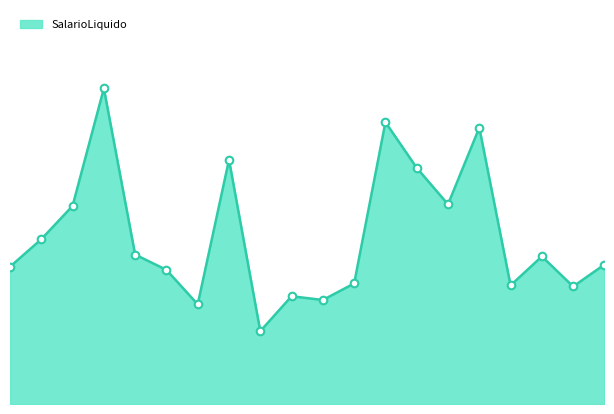

How many lines are shown in the chart?

1